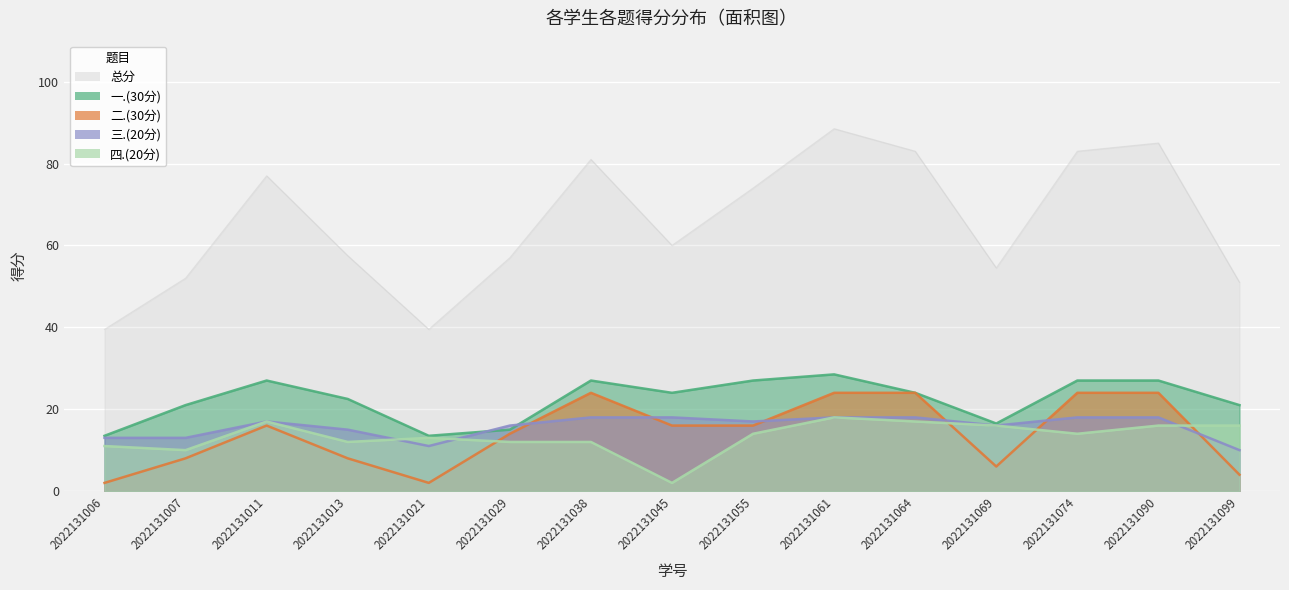

Which series has the largest range (max minus min)?

总分